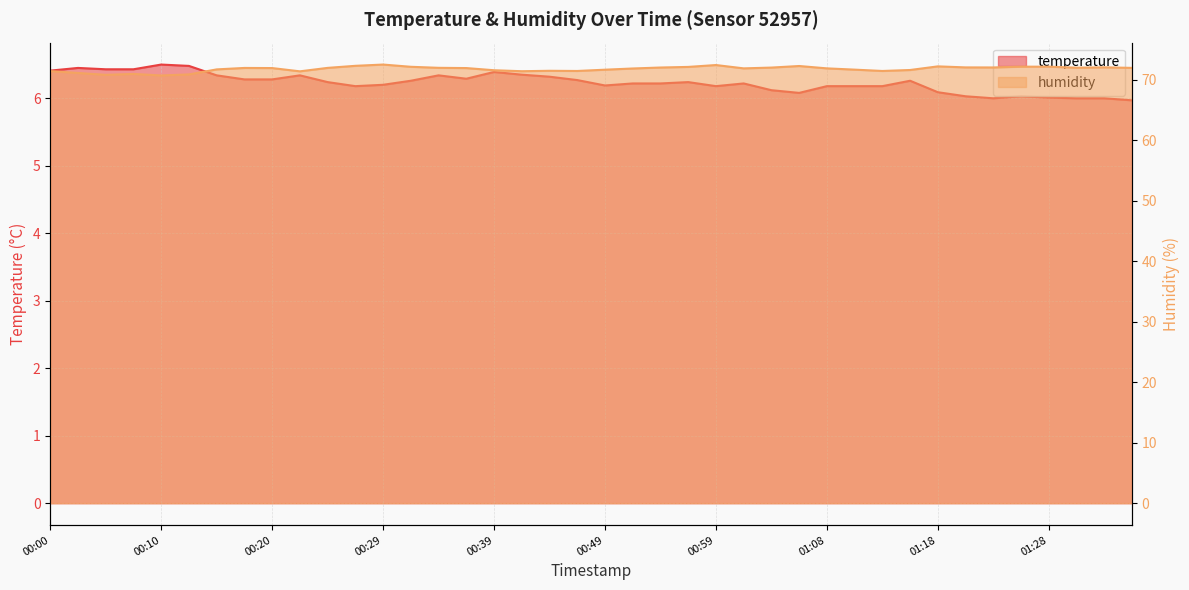

Between 00:51 and 00:12, which is larger?

00:12